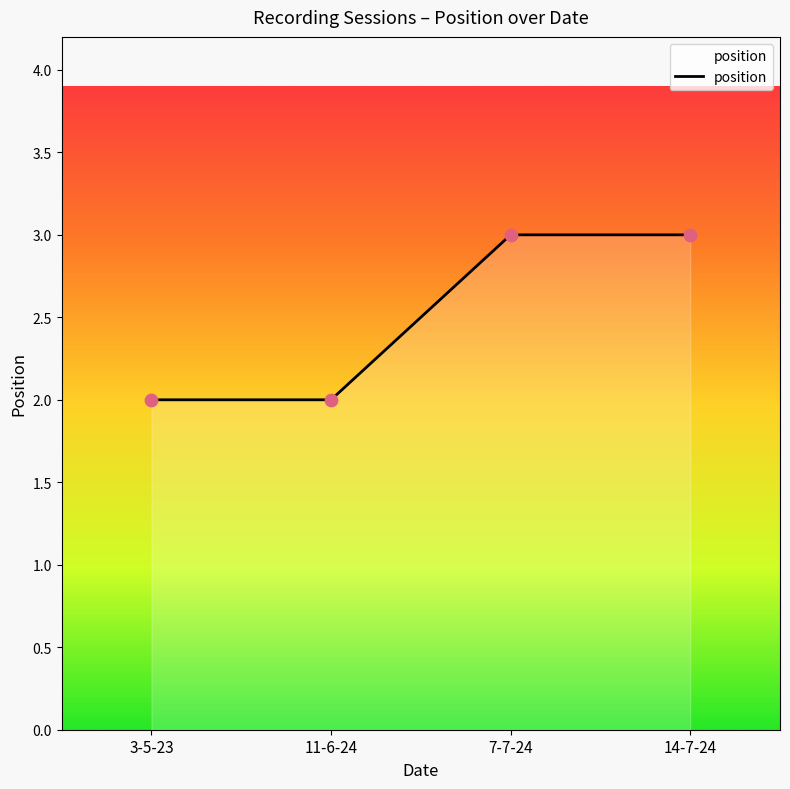

Between 3-5-23 and 7-7-24, which is larger?

7-7-24